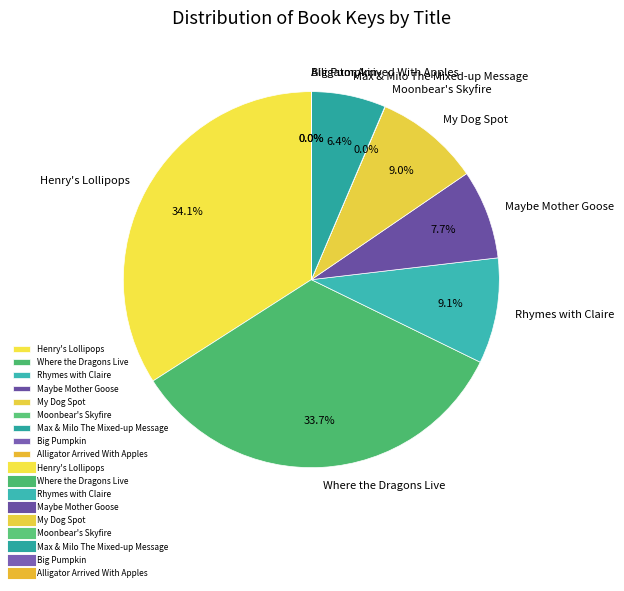

The My Dog Spot slice represents 1% of the pie. True or false?

False